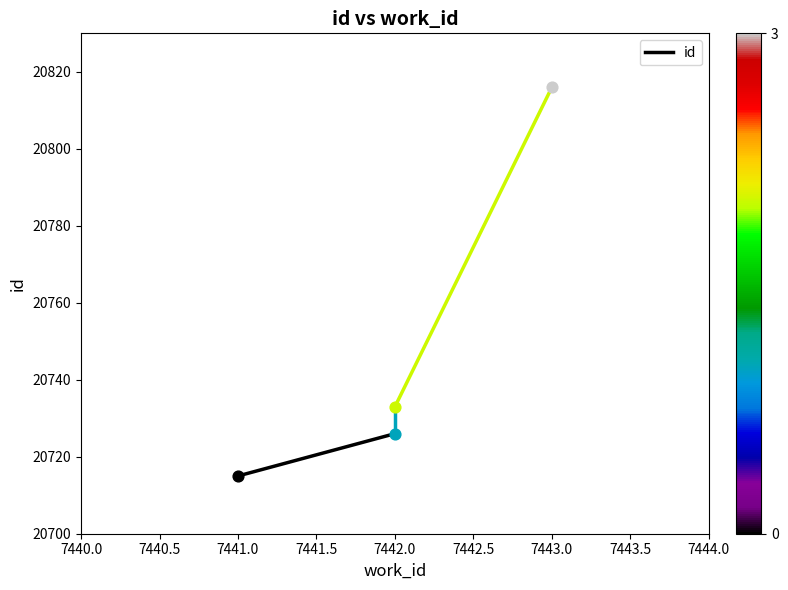

Which has a higher value, 7441.0 or 7442.0?

7442.0